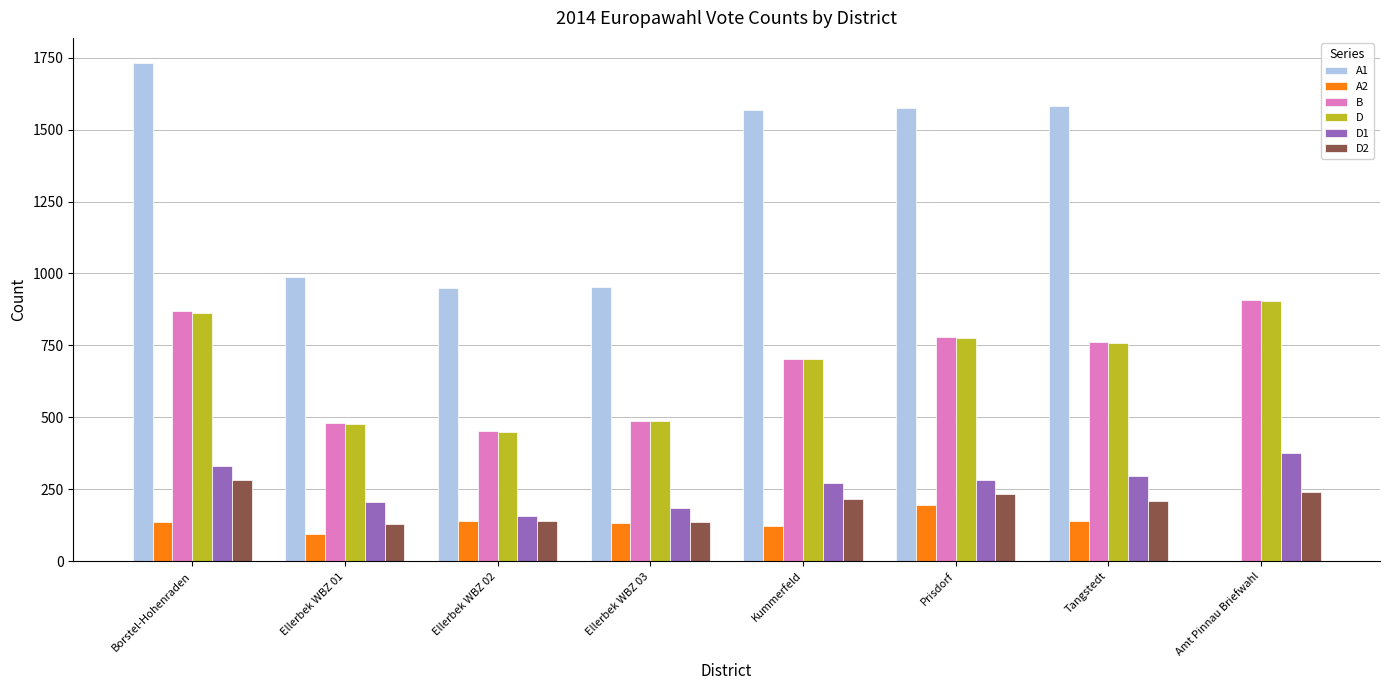

What are all the series names shown in the legend?

A1, A2, B, D, D1, D2